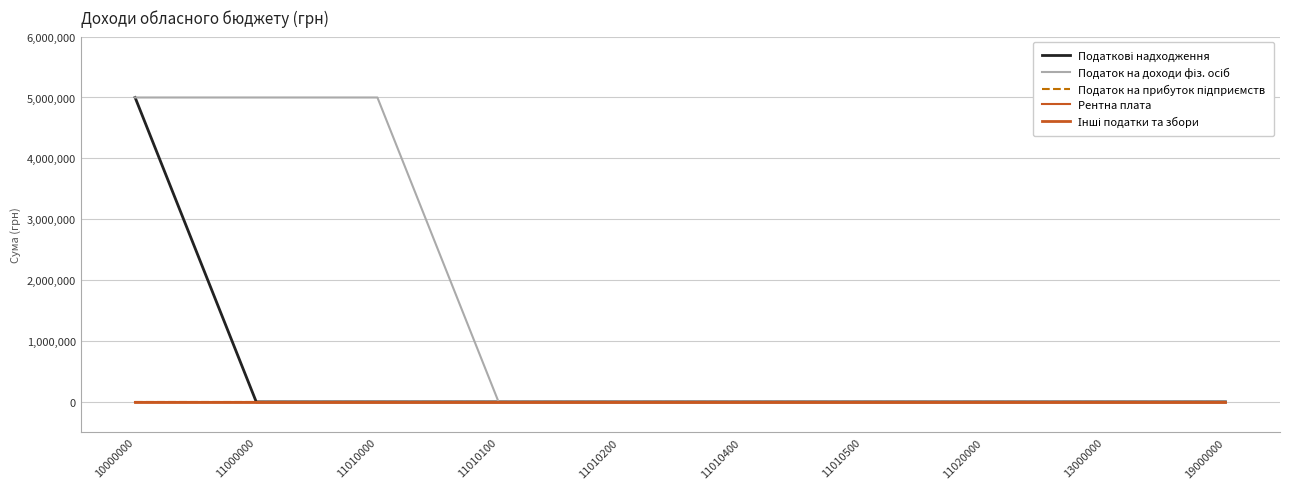

True or false: Інші податки та збори has a value of 0 at 10000000.

True